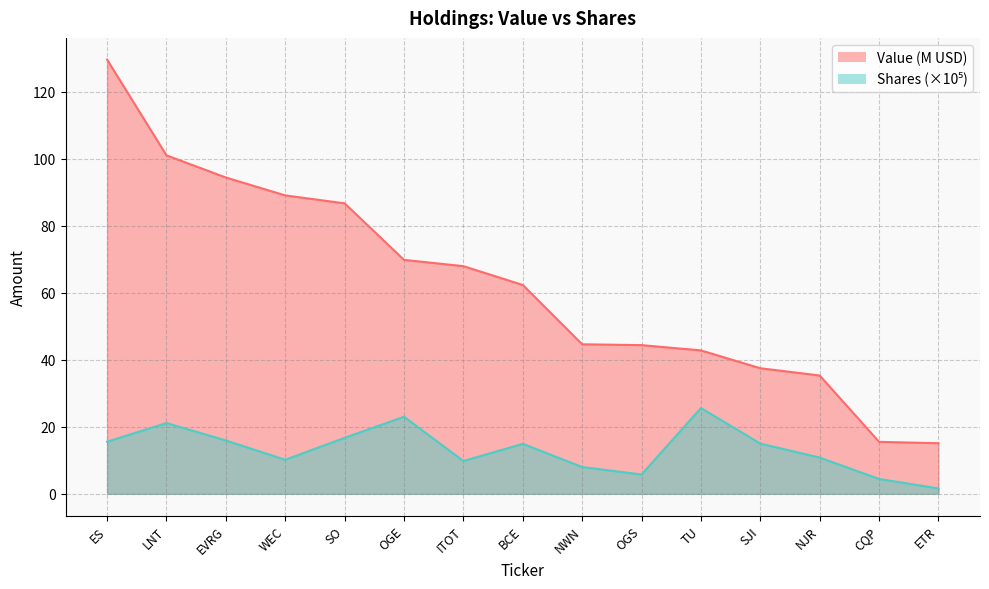

What is the total value across all series at CQP?

20.0